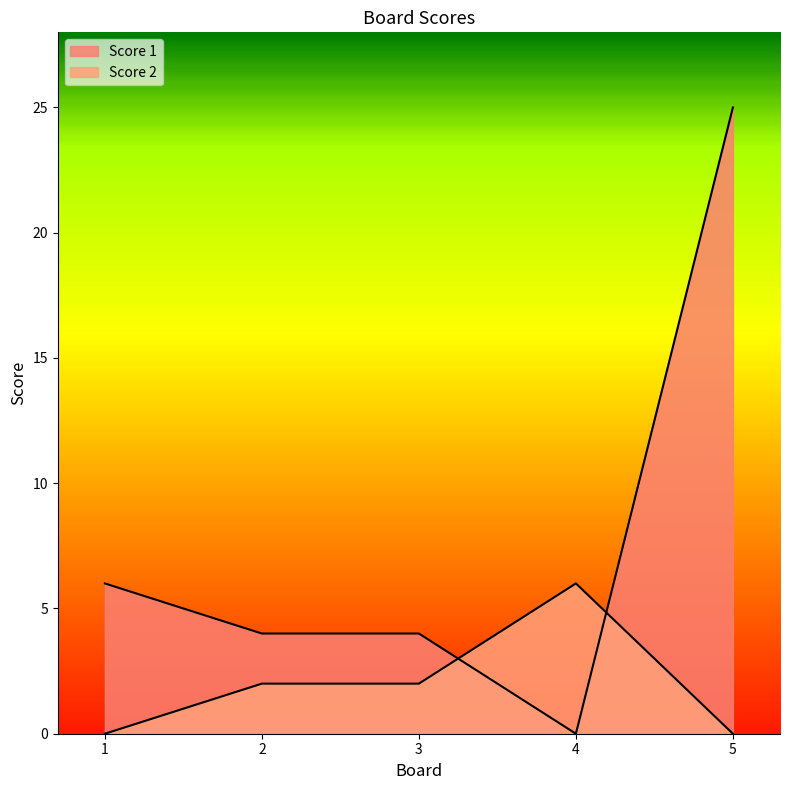

What is the value of the Score 1 point at the 2nd from the left?

4